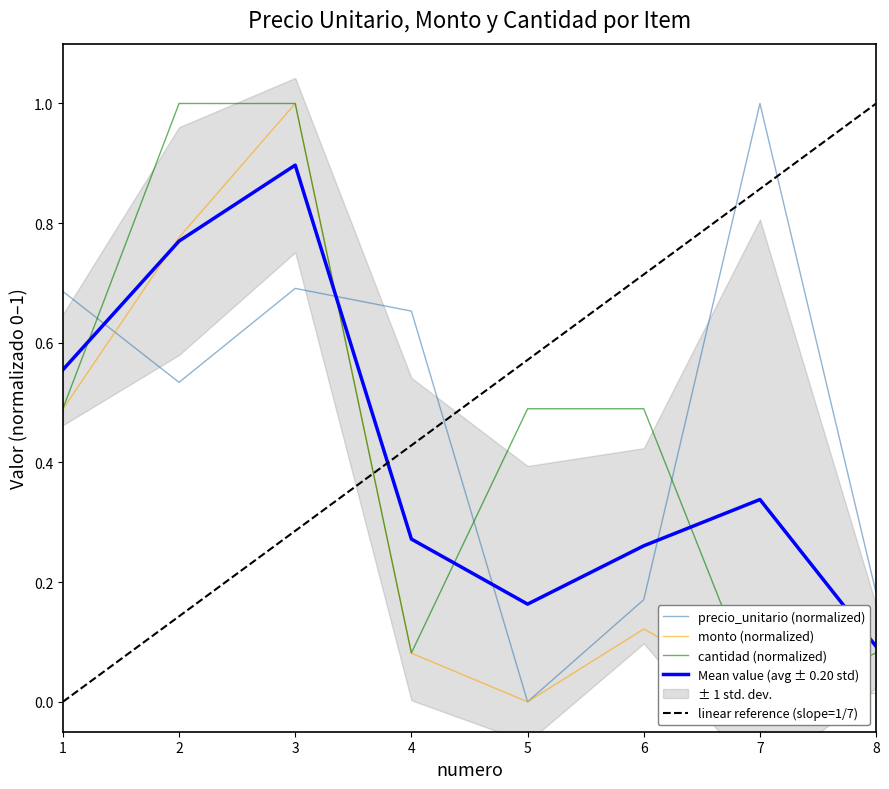

Is it true that cantidad (normalized) equals 0.1 at 8?

True